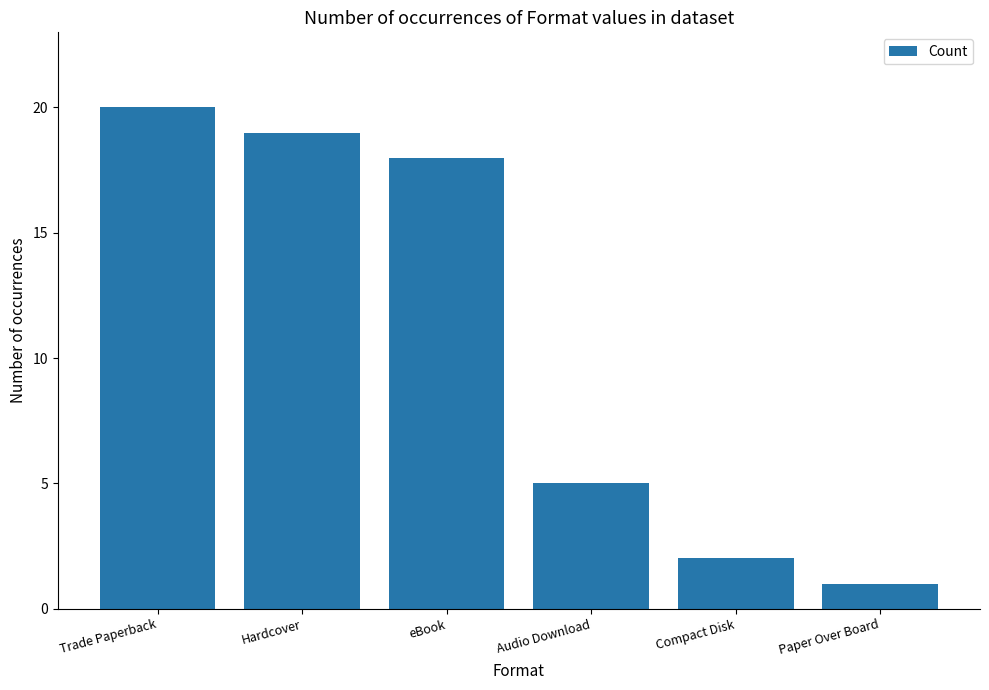

List the labels in order of value, largest first.

Trade Paperback, Hardcover, eBook, Audio Download, Compact Disk, Paper Over Board